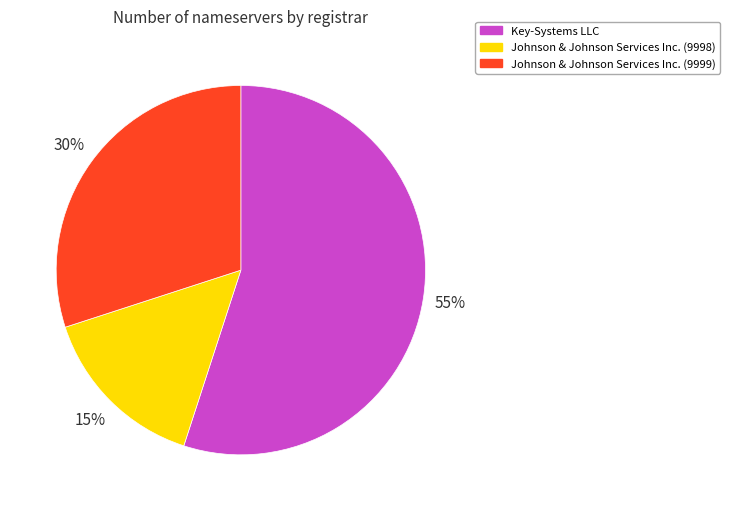

True or false: Johnson & Johnson Services Inc. (9999) accounts for 24% of the total.

False